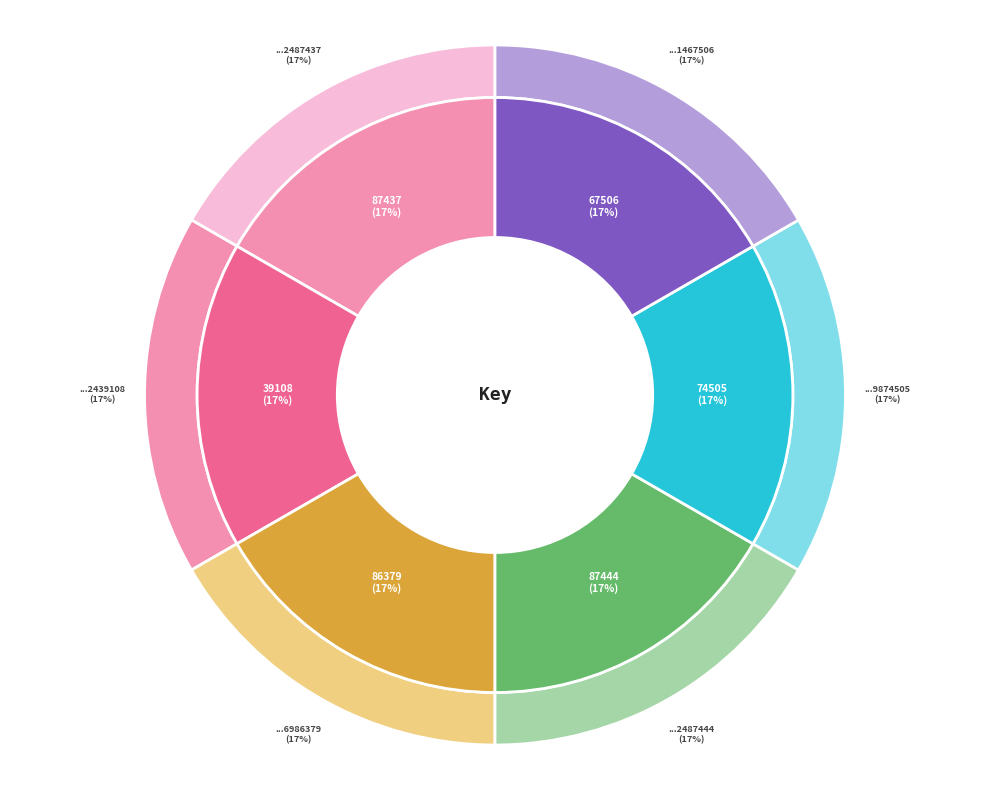

Is there a majority slice in this chart?

No